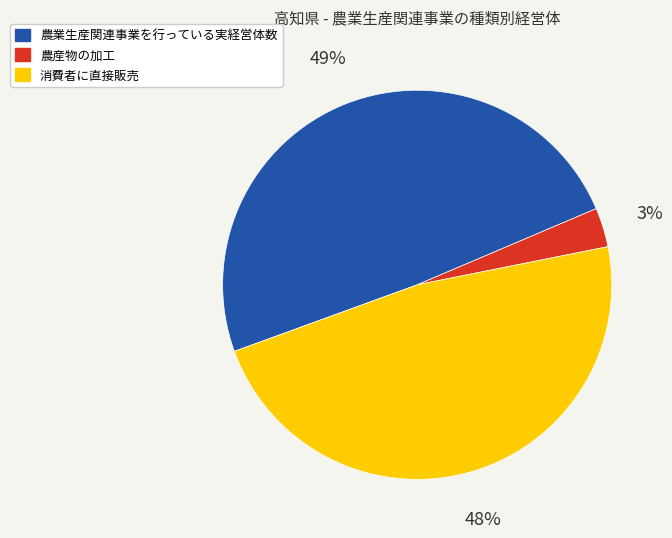

Count the number of slices in the pie.

3